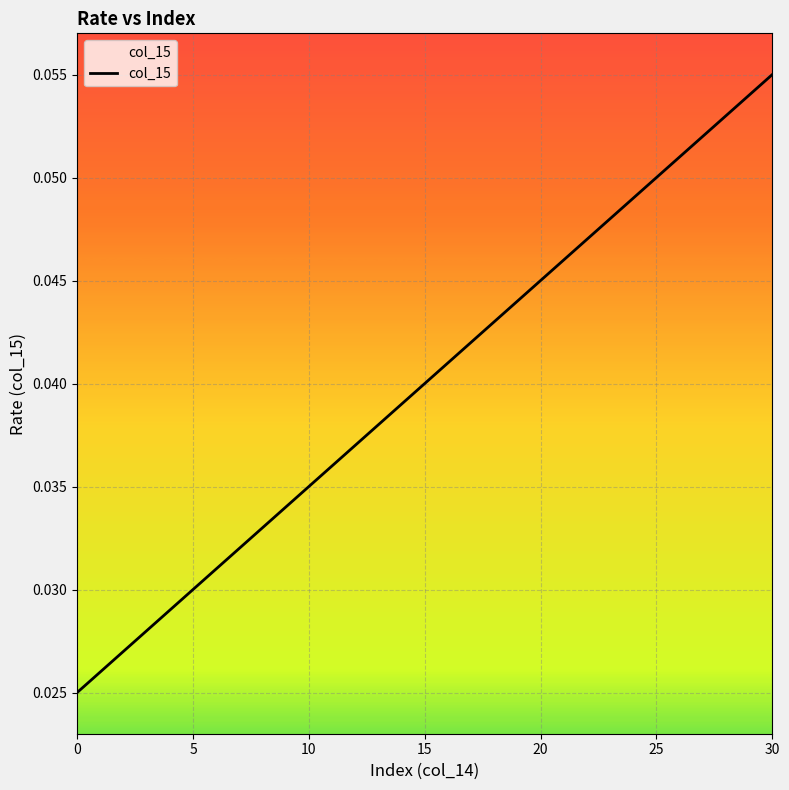

How many values are between 0 and 1?

31